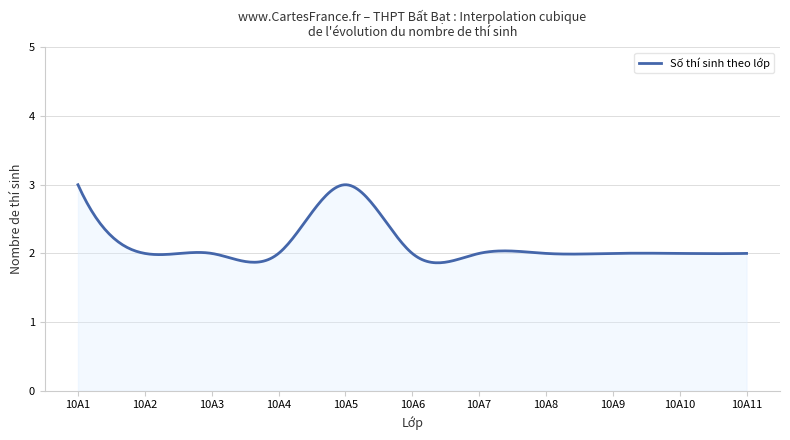

What is the smallest value displayed?

1.9